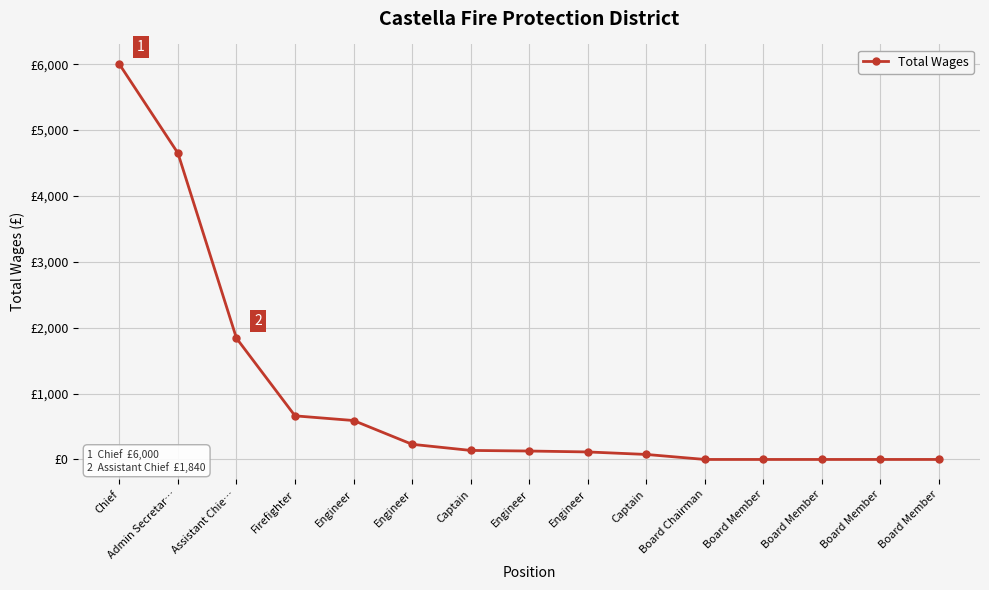

Rank the categories by value from lowest to highest.

Board Chairman, Board Member, Board Member, Board Member, Board Member, Captain, Engineer, Engineer, Captain, Engineer, Engineer, Firefighter, Assistant Chie…, Admin Secretar…, Chief